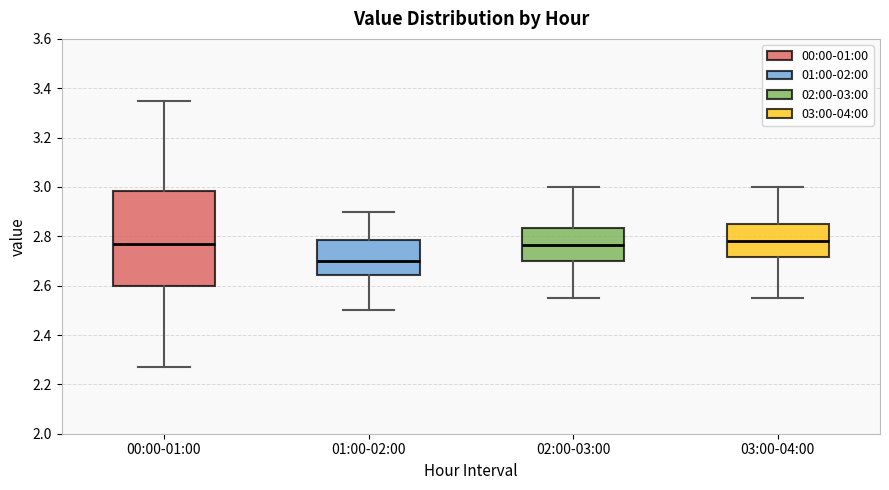

Which box's median line is the lowest?

01:00-02:00